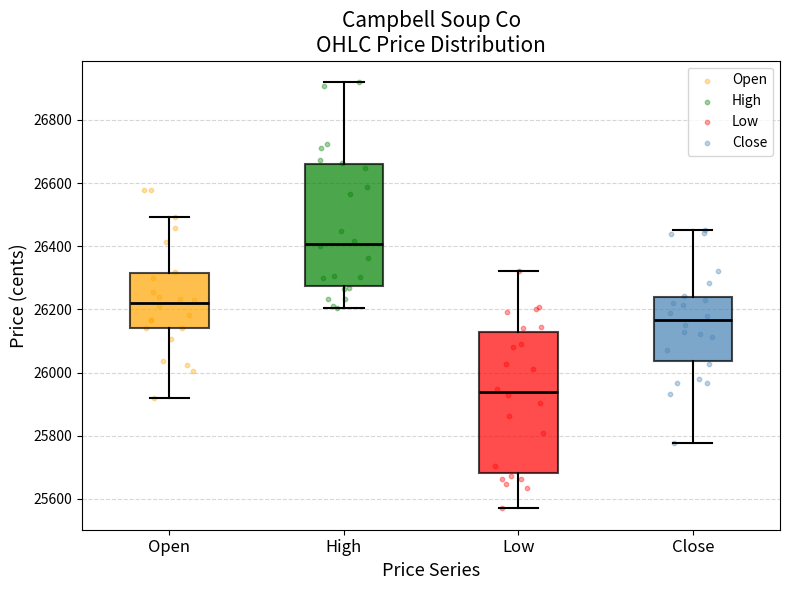

Which box's median line is the highest?

High